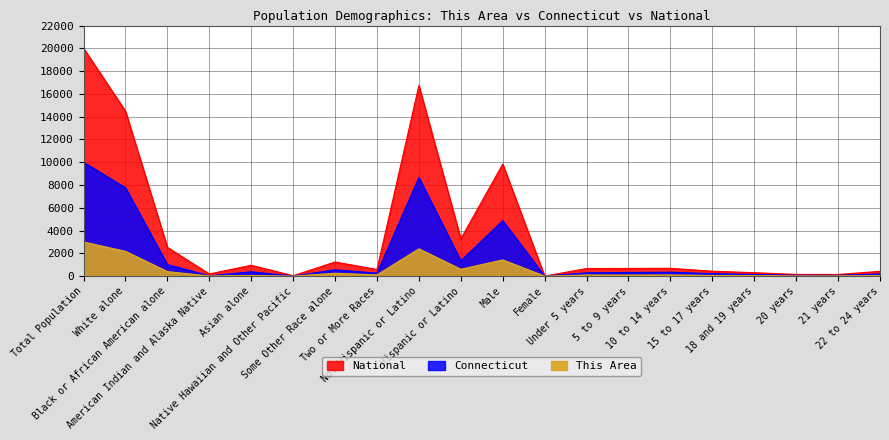

True or false: This Area has more than 1 interior local peaks.

True